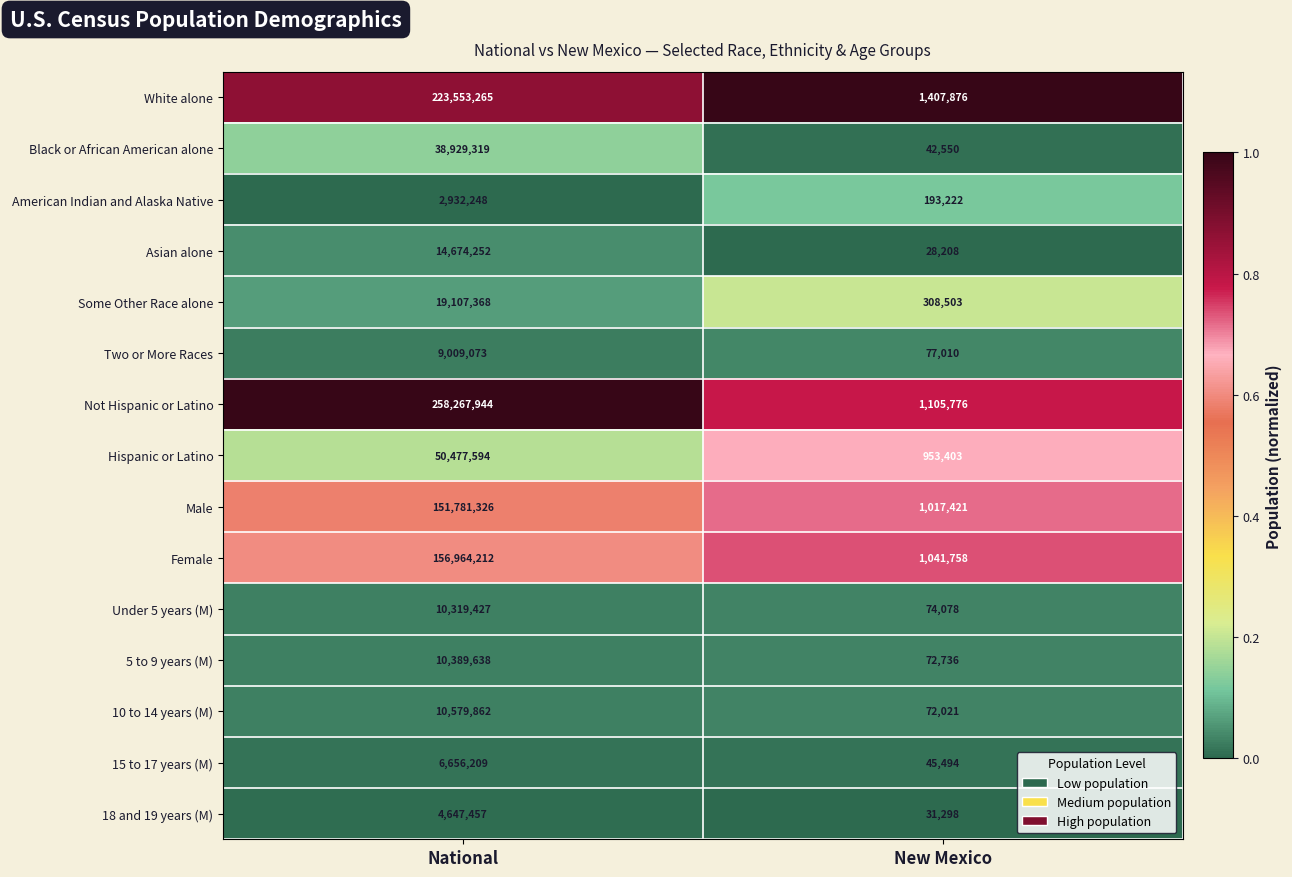

What is the spread (max minus min) of values at National?

255335696